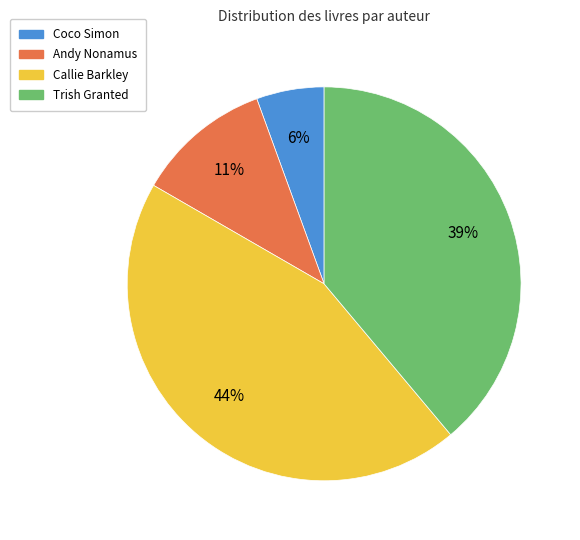

To the nearest percent, what is the combined percentage of Callie Barkley and Trish Granted?

83%